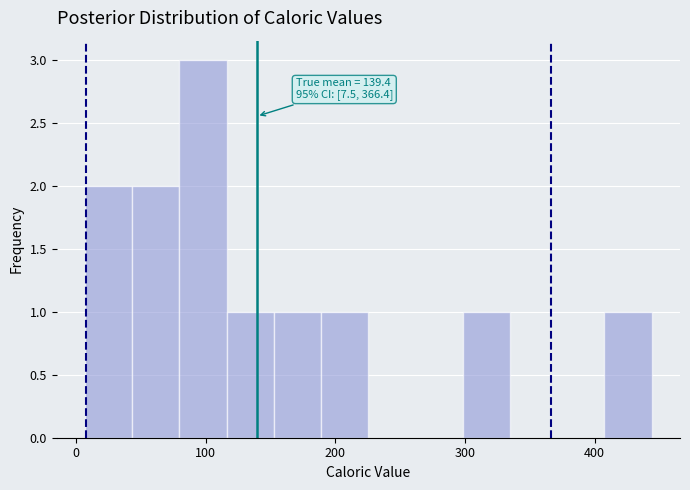

Read against the x-axis, roughly where is the centre of the tallest bar?

100